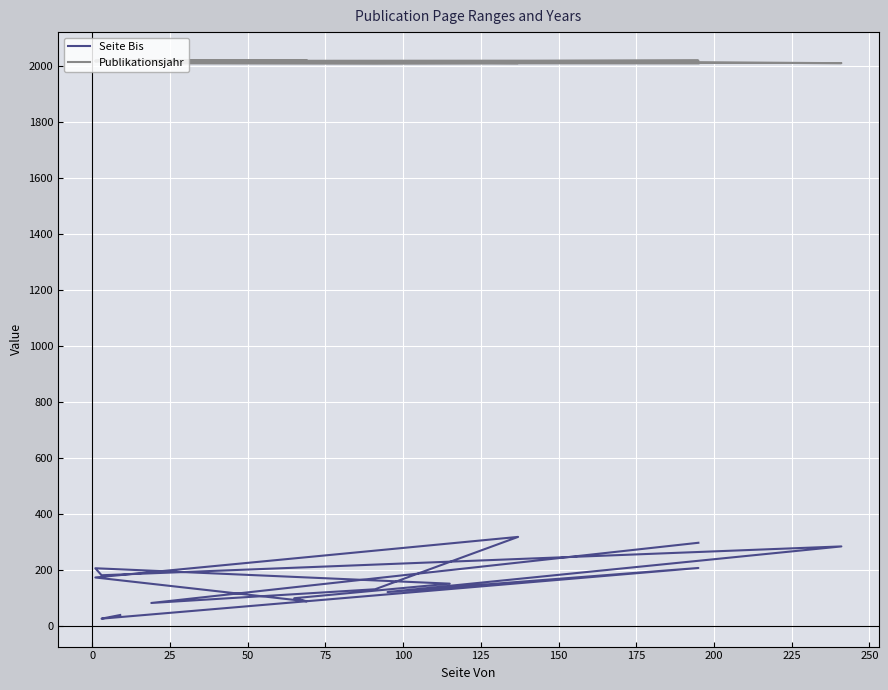

Is the value of Publikationsjahr at 275 greater than the value of Seite Bis at 100?

Yes